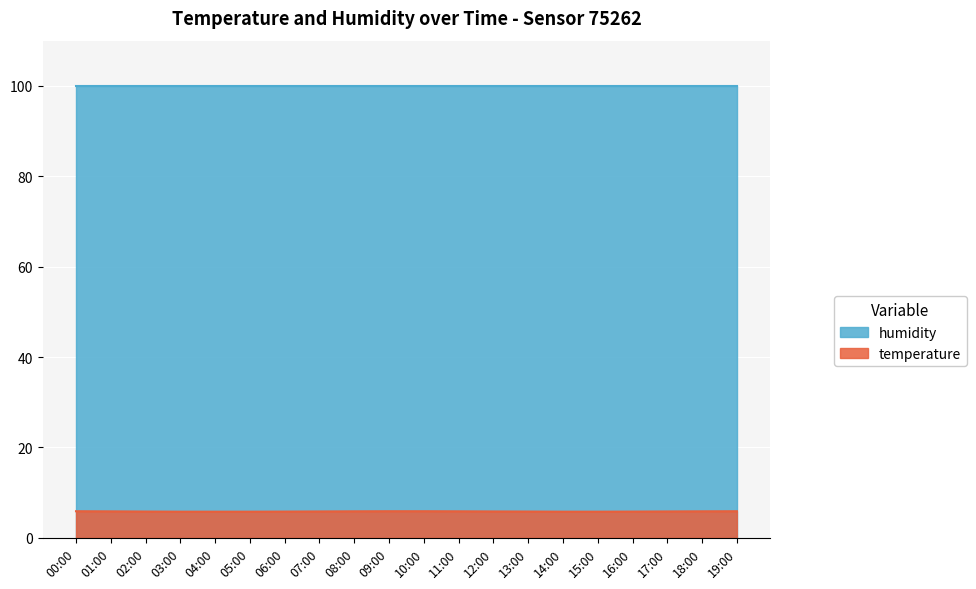

What is the maximum value shown in the chart?

99.9